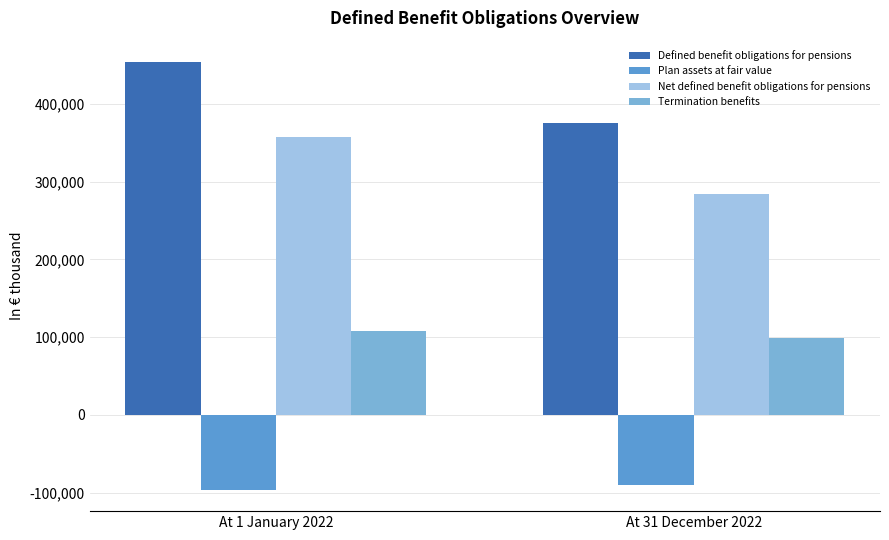

Which series has the largest total across all categories?

Defined benefit obligations for pensions